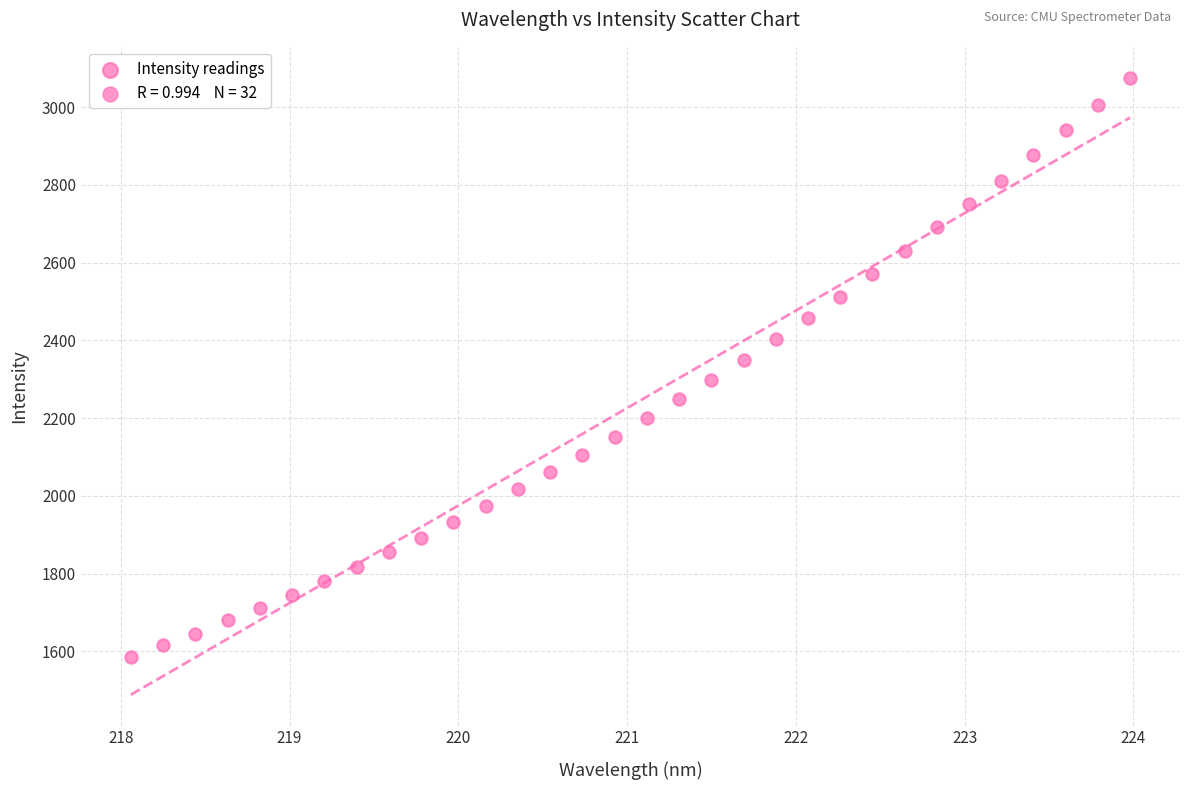

What is the range of Y values (max minus min)?

1490.2